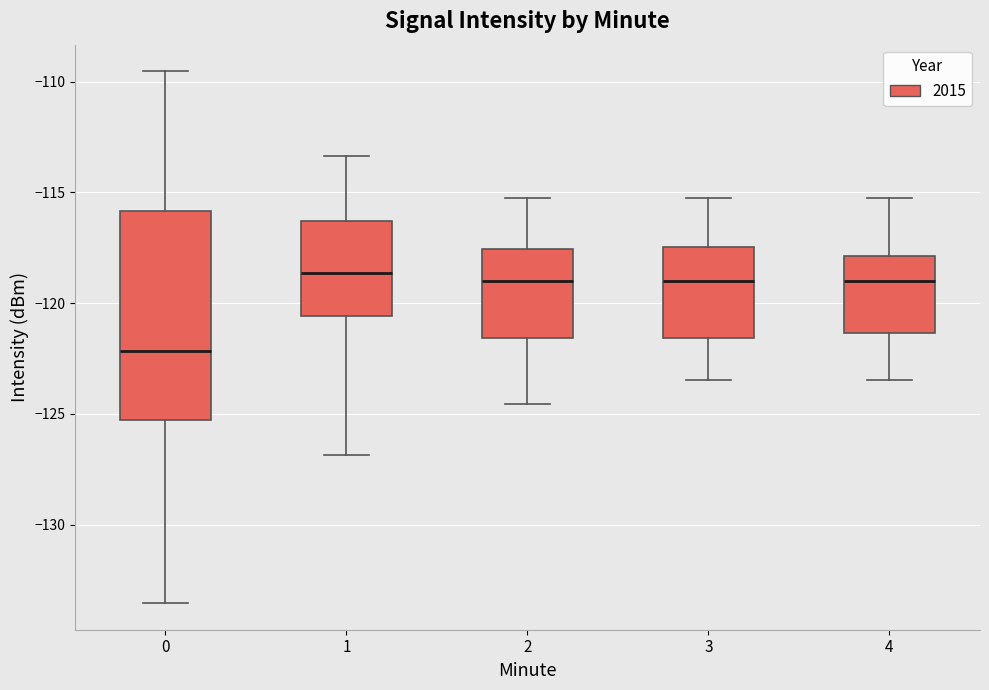

Reading left to right, transcribe this box plot: for each box, give where its median line is, the range the box spans, and where its two whiskers end, as read against the y-axis. The values are not printed on the chart, so give them approximately, as read against the axis.

0: median -122.0, box -125.5 to -116.0, whiskers -133.5 to -109.5
1: median -118.5, box -120.5 to -116.5, whiskers -127.0 to -113.5
2: median -119.0, box -121.5 to -117.5, whiskers -124.5 to -115.0
3: median -119.0, box -121.5 to -117.5, whiskers -123.5 to -115.0
4: median -119.0, box -121.5 to -118.0, whiskers -123.5 to -115.0